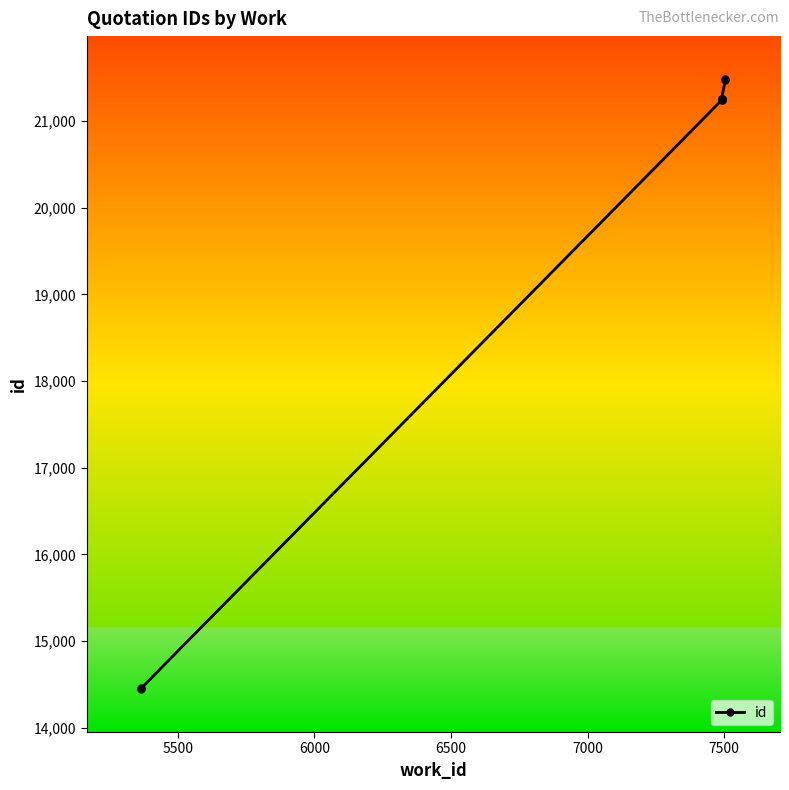

True or false: the data shows 34403 at 6000.

False